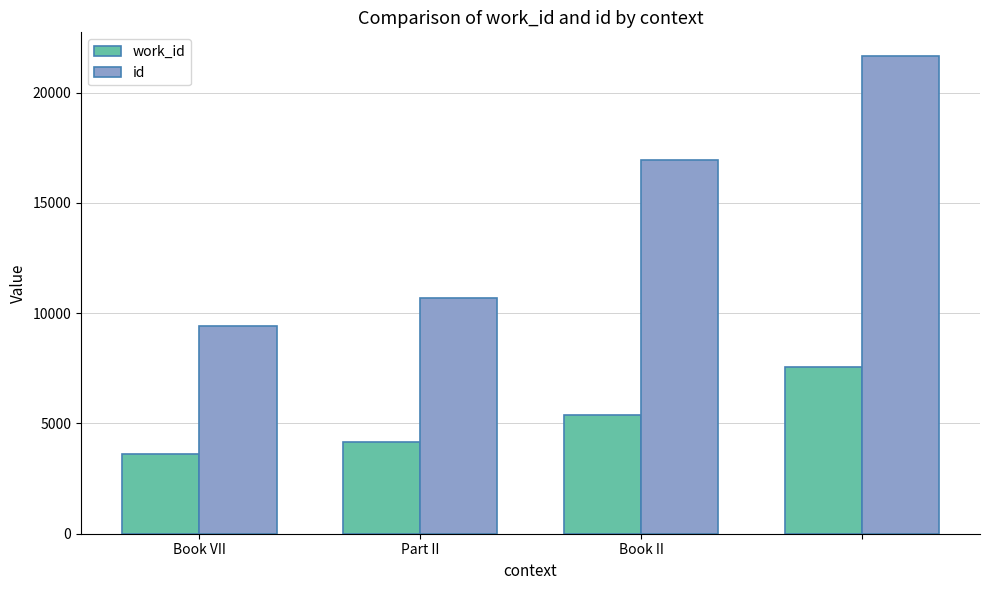

What is the sum of all id values?

58726